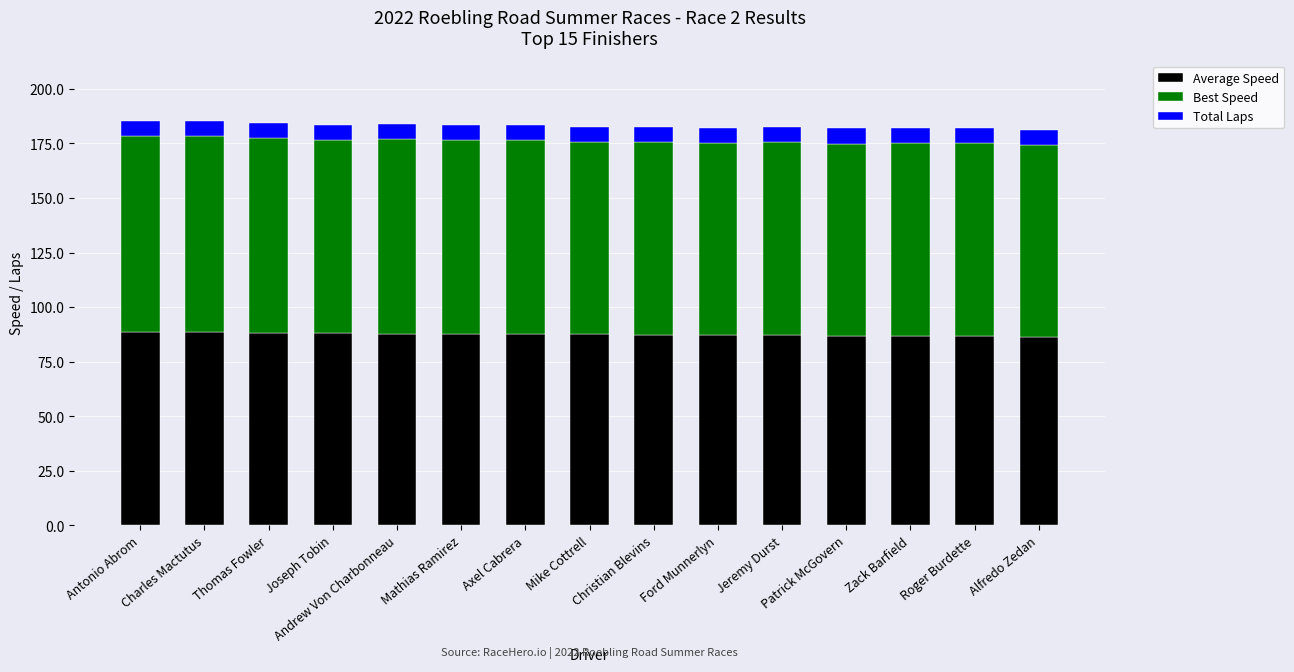

What is the total value across all series at Andrew Von Charbonneau?

183.8